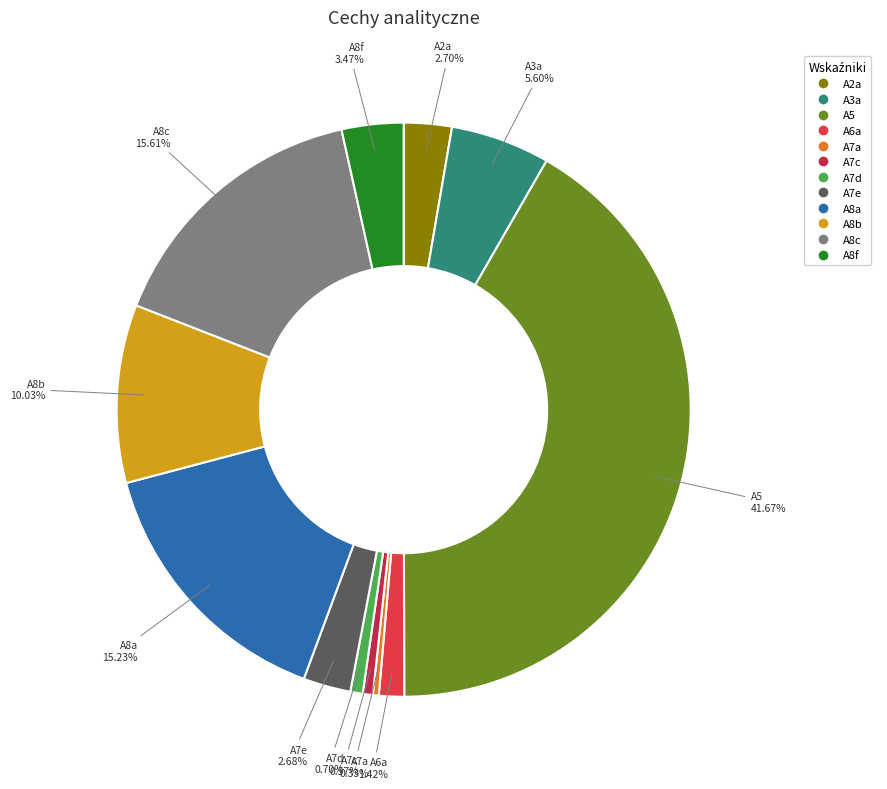

To the nearest percent, what is the average slice percentage?

8%